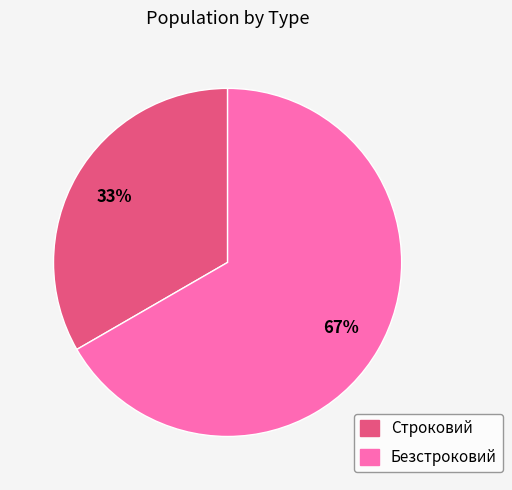

What percentage is the Безстроковий slice, to the nearest percent?

67%